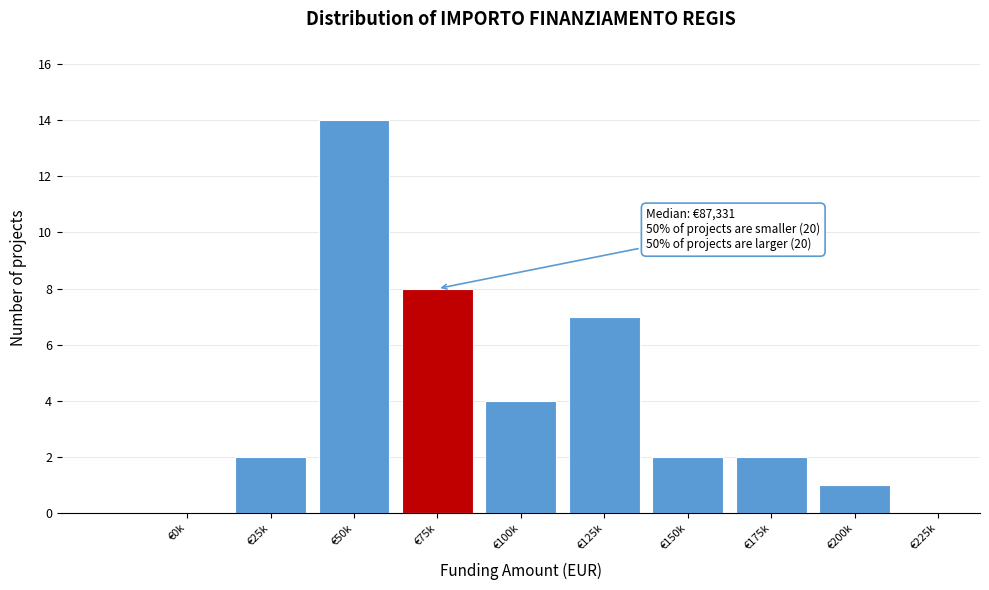

Reading right to left, transcribe all the data shown in this chart.

€225k=0	€200k=1	€175k=2	€150k=2	€125k=7	€100k=4	€75k=8	€50k=14	€25k=2	€0k=0